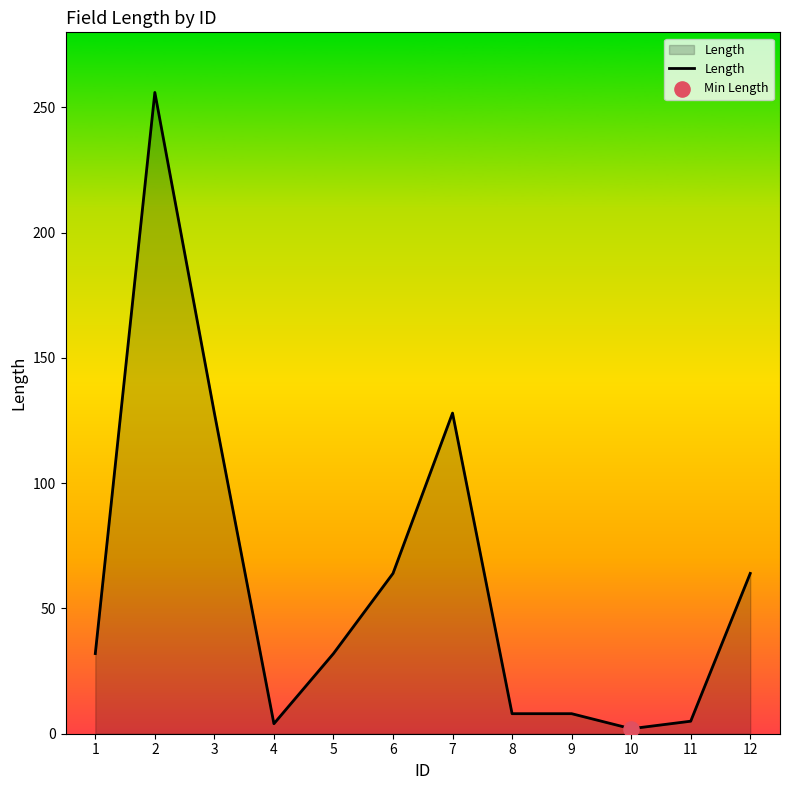

Approximately how many times larger is the value at 12 compared to 4?

16.0